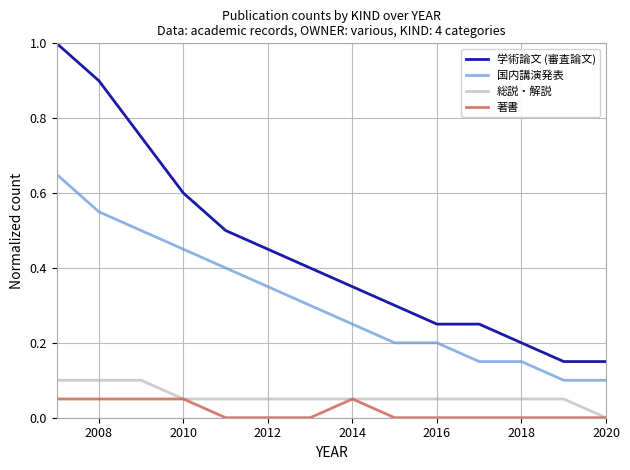

What is the maximum value shown in the chart?

1.0